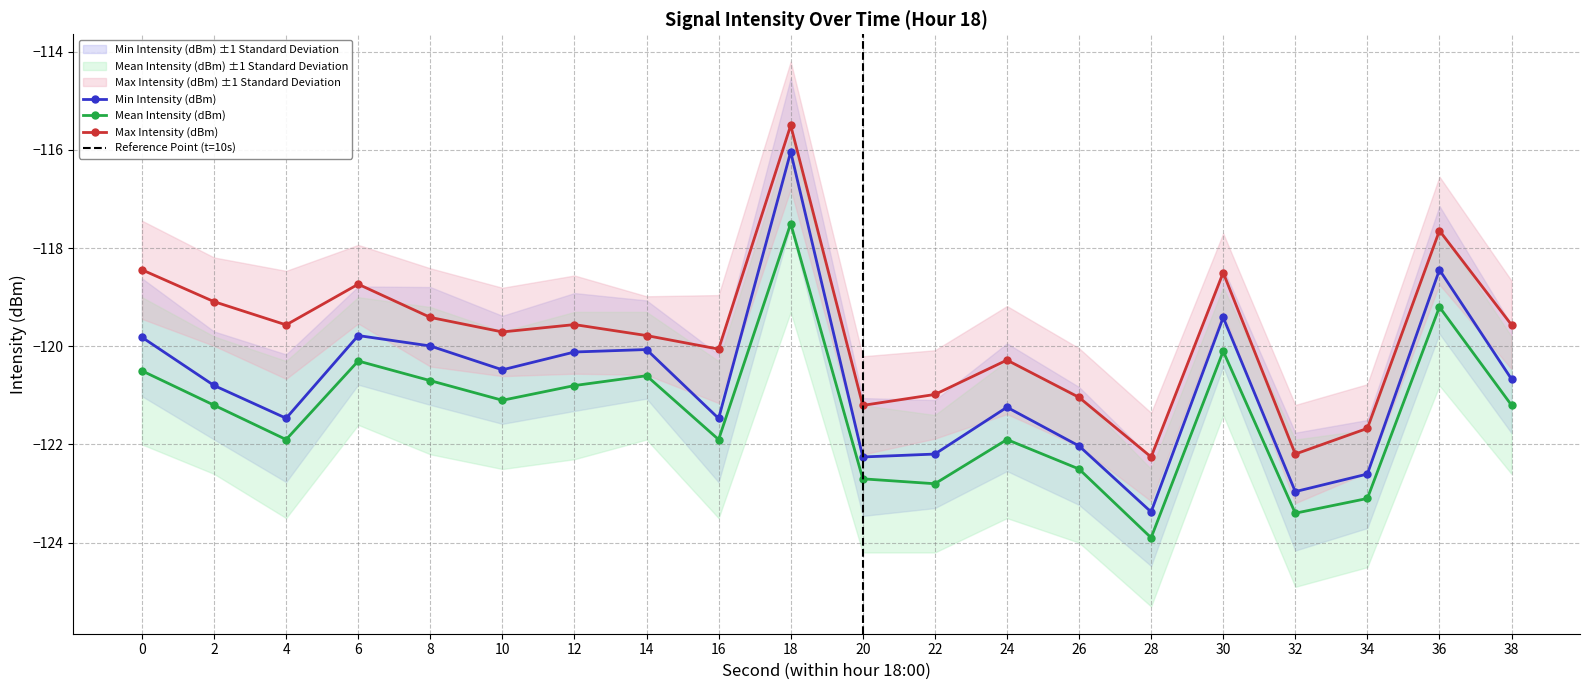

Is this an area chart (filled region under the line)?

No